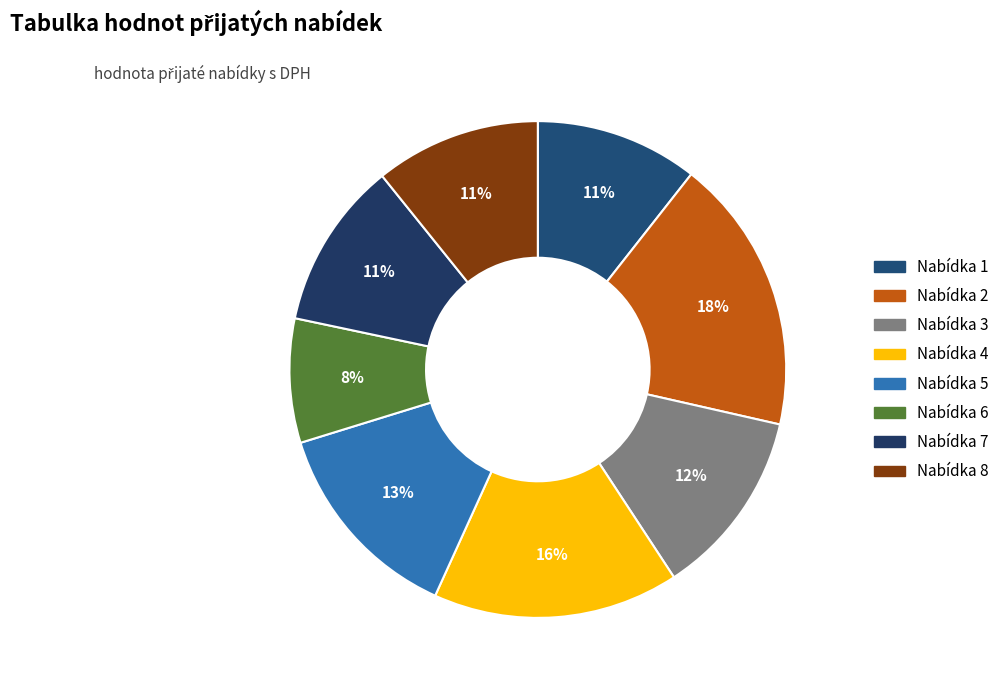

How many segments does this pie chart have?

8